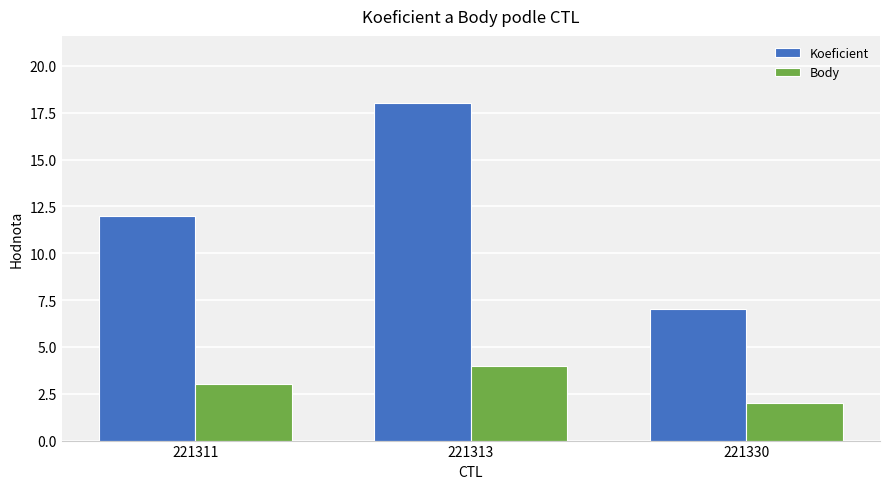

At which label is Koeficient closest to 12?

221311